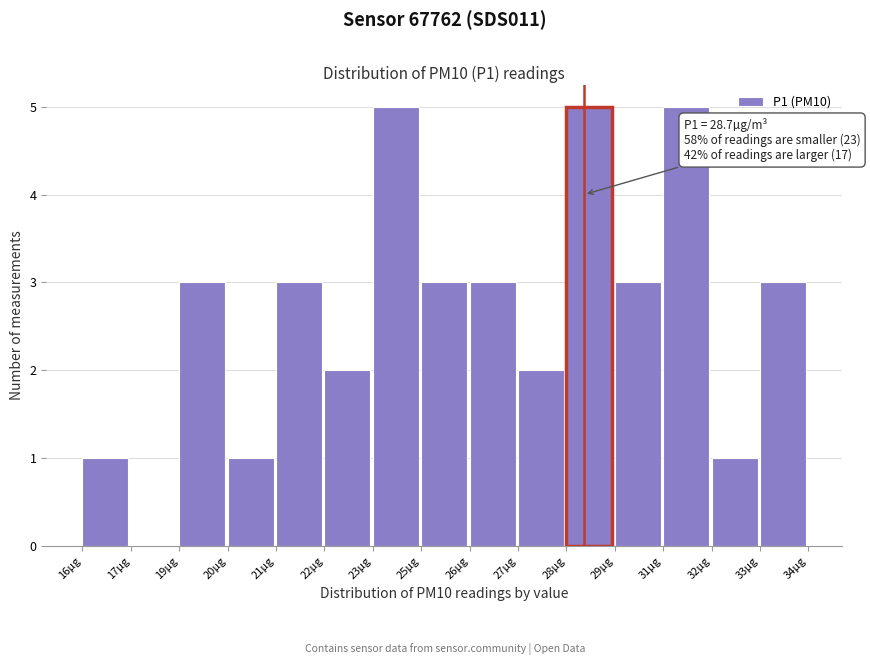

Reading left to right, what are all the values shown in this chart?

16µg=1	17µg=0	19µg=3	20µg=1	21µg=3	22µg=2	23µg=5	25µg=3	26µg=3	27µg=2	28µg=5	29µg=3	31µg=5	32µg=1	33µg=3